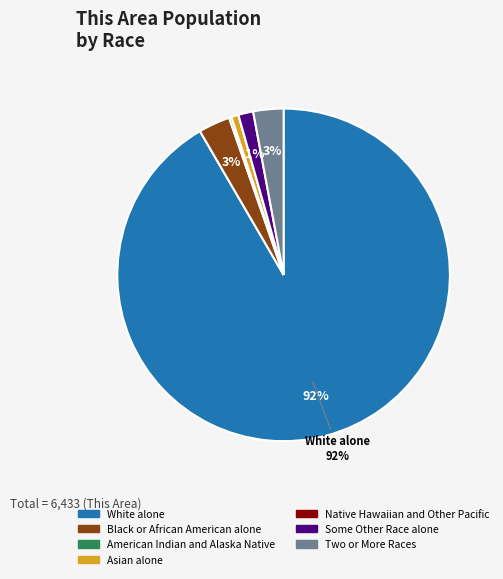

Which slice is the largest?

White alone